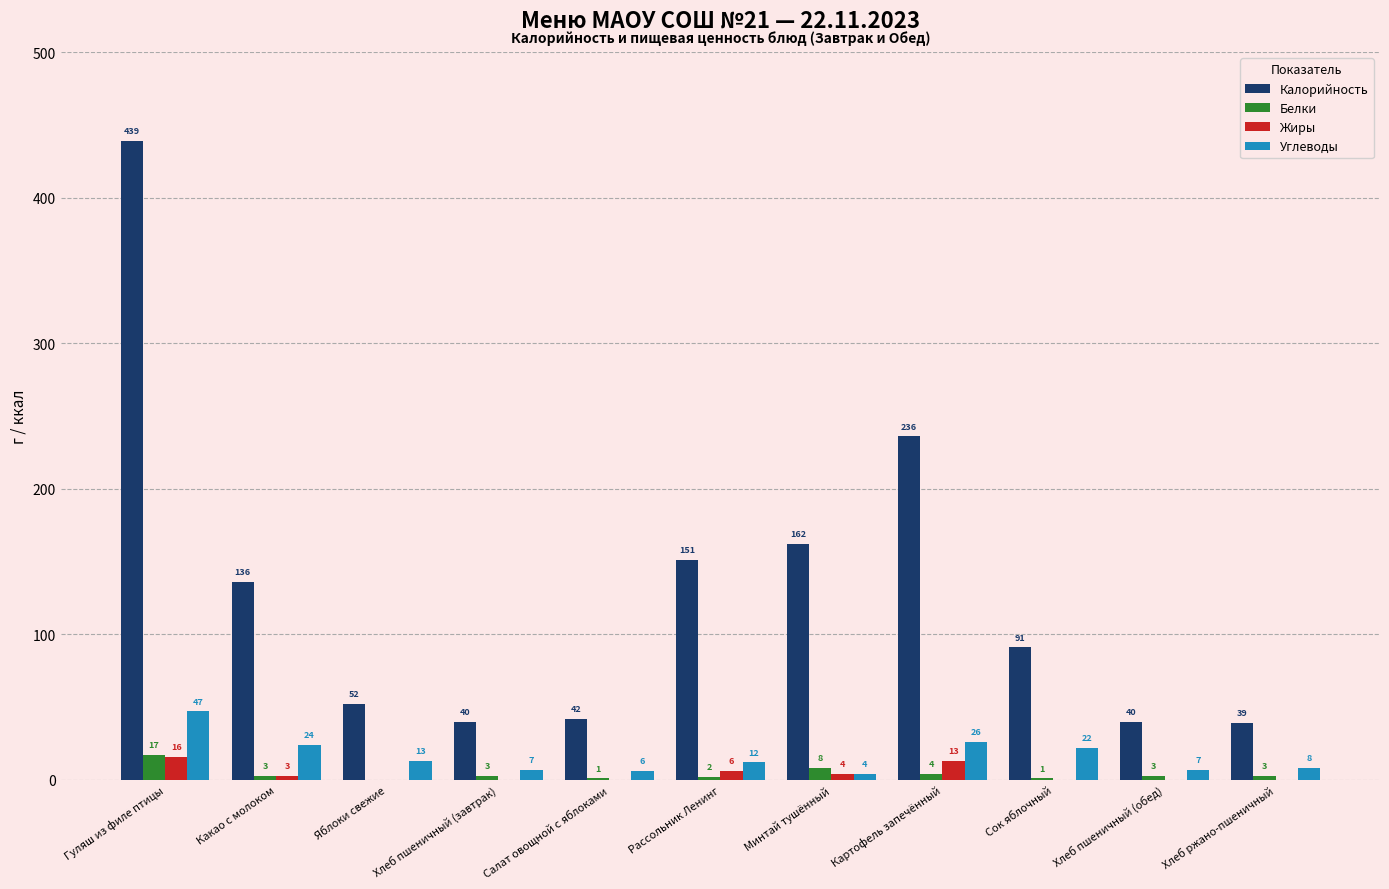

At which category does the chart reach its peak across all series?

Гуляш из филе птицы